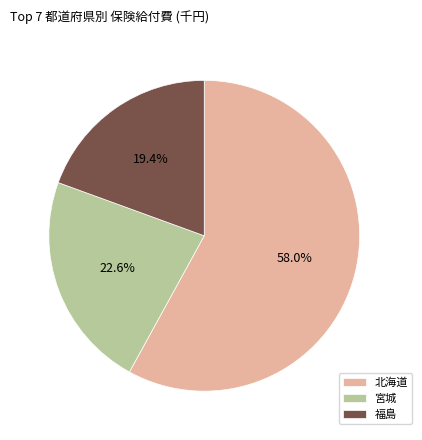

Which category has the biggest portion of the pie?

北海道